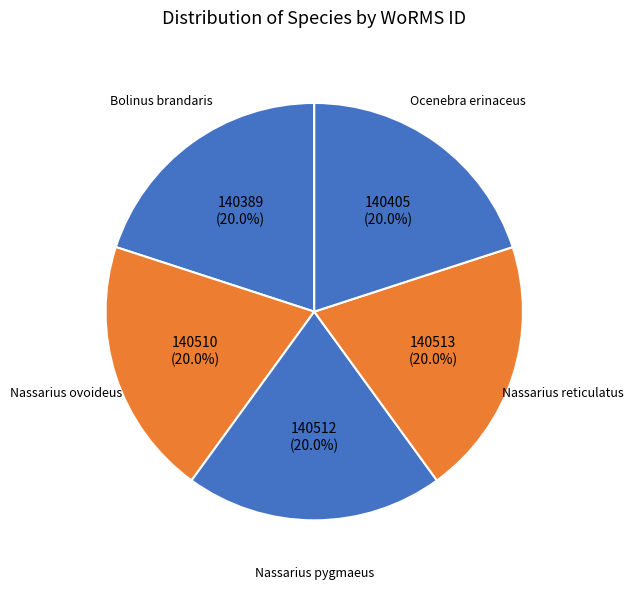

Count the number of slices in the pie.

5